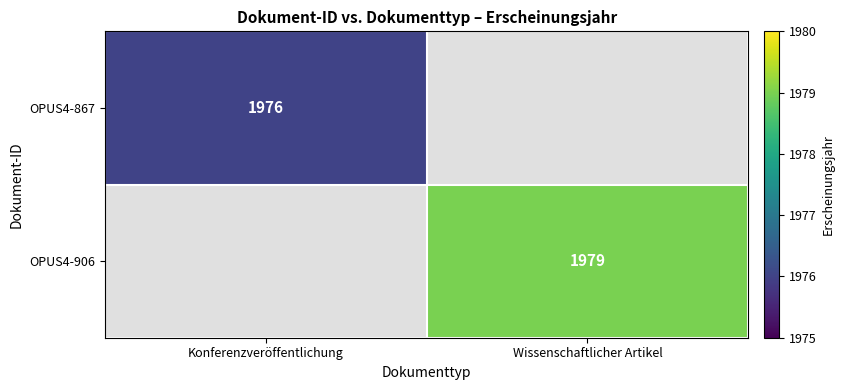

Is it true that OPUS4-906 equals 3219 at Wissenschaftlicher Artikel?

False